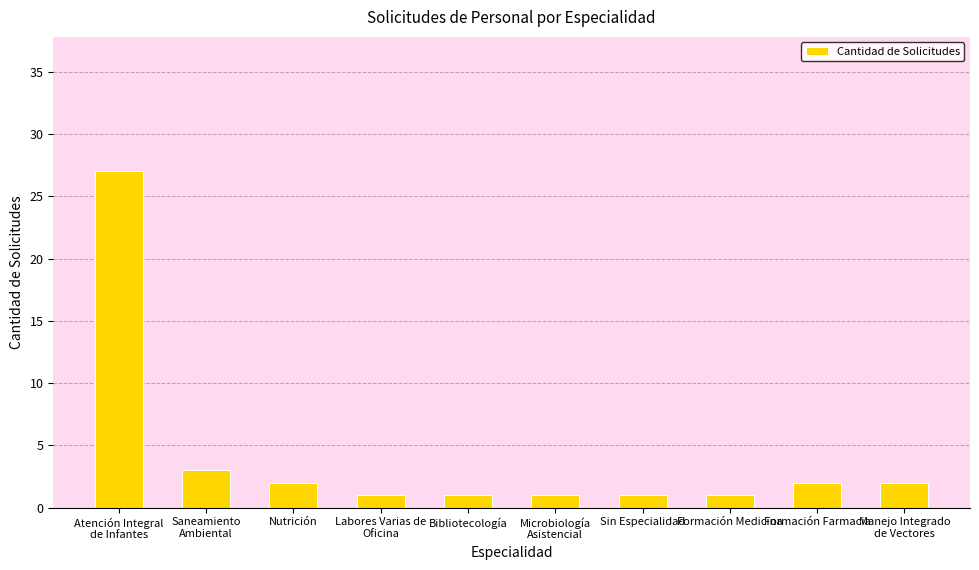

What is the difference between the values at Saneamiento
Ambiental and Labores Varias de
Oficina?

2